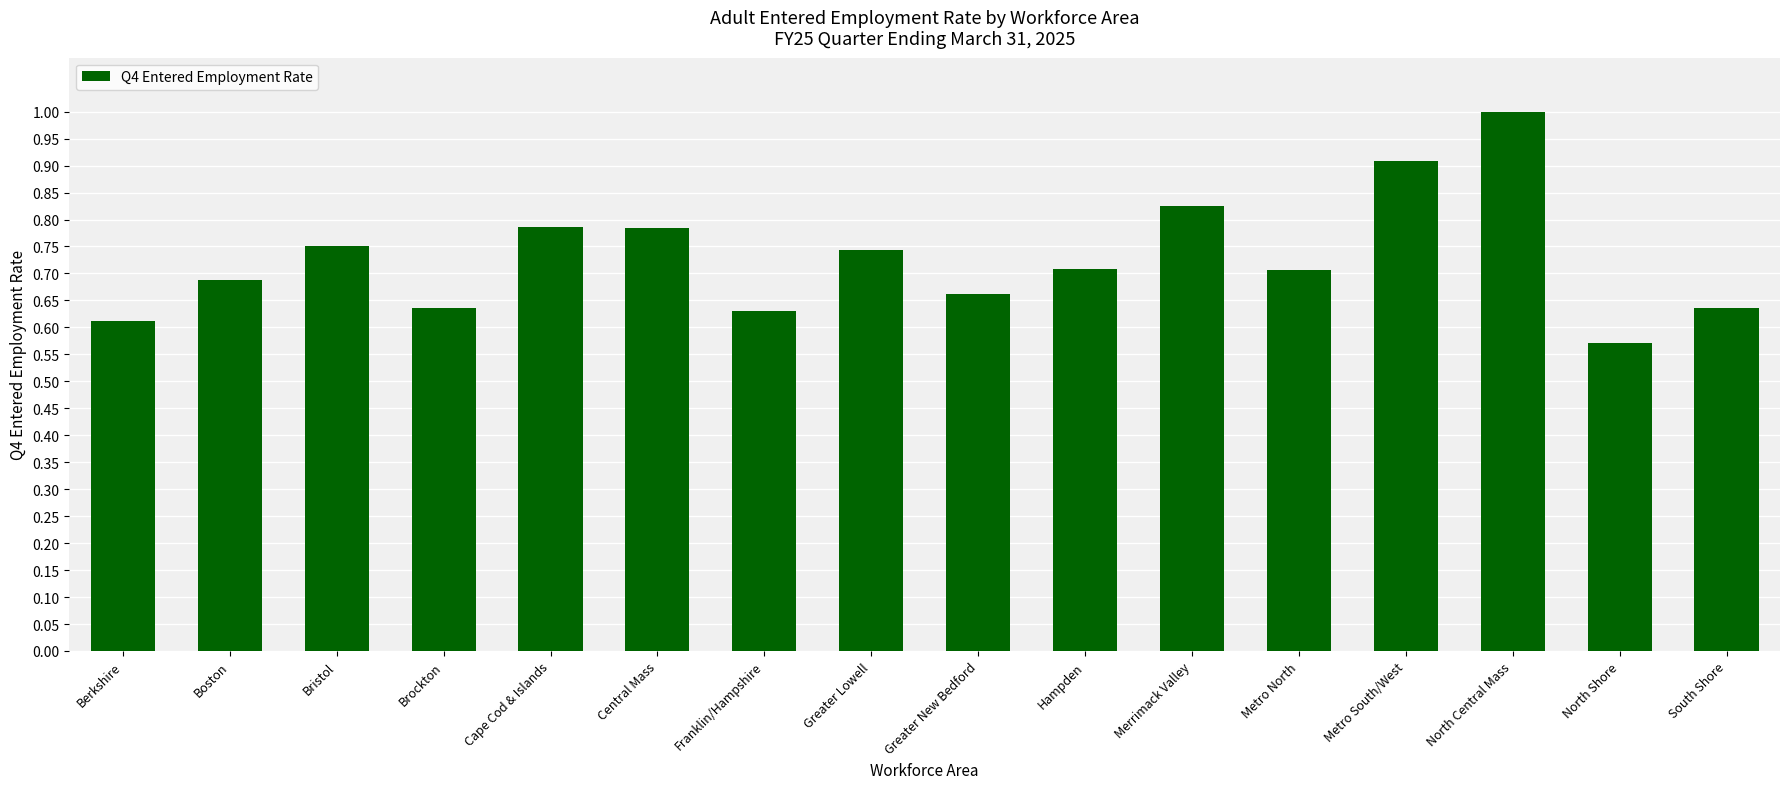

Does the chart contain stacked bars?

No